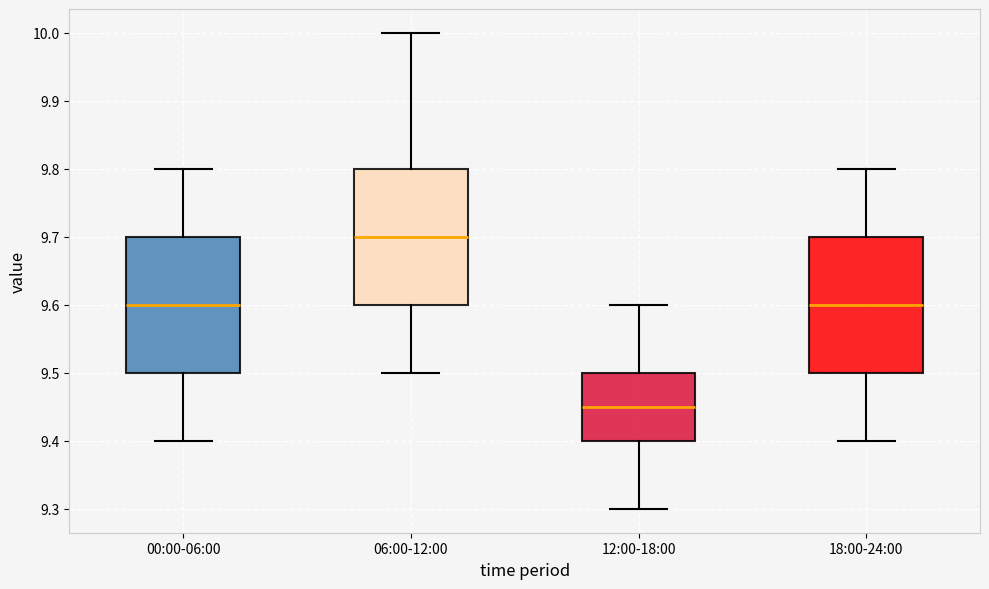

Reading left to right, read every box against the y-axis: the position of its median line, the range the box covers, and the ends of its whiskers. The values are not printed on the chart, so give them approximately, as read against the axis.

00:00-06:00: median 9.60, box 9.50 to 9.70, whiskers 9.40 to 9.80
06:00-12:00: median 9.70, box 9.60 to 9.80, whiskers 9.50 to 10.00
12:00-18:00: median 9.45, box 9.40 to 9.50, whiskers 9.30 to 9.60
18:00-24:00: median 9.60, box 9.50 to 9.70, whiskers 9.40 to 9.80